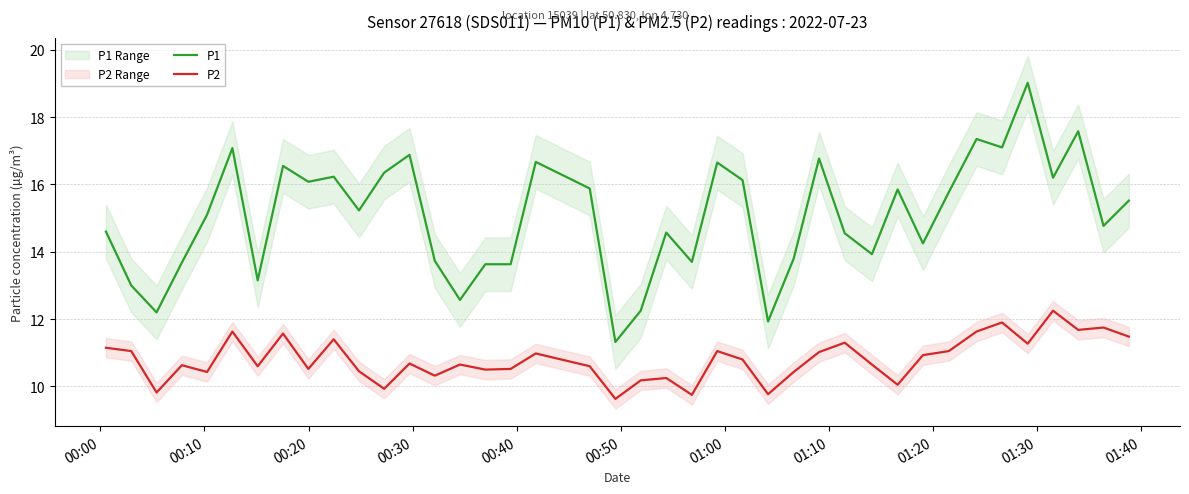

What is the value of the P1 point at the 7th from the left?

13.2